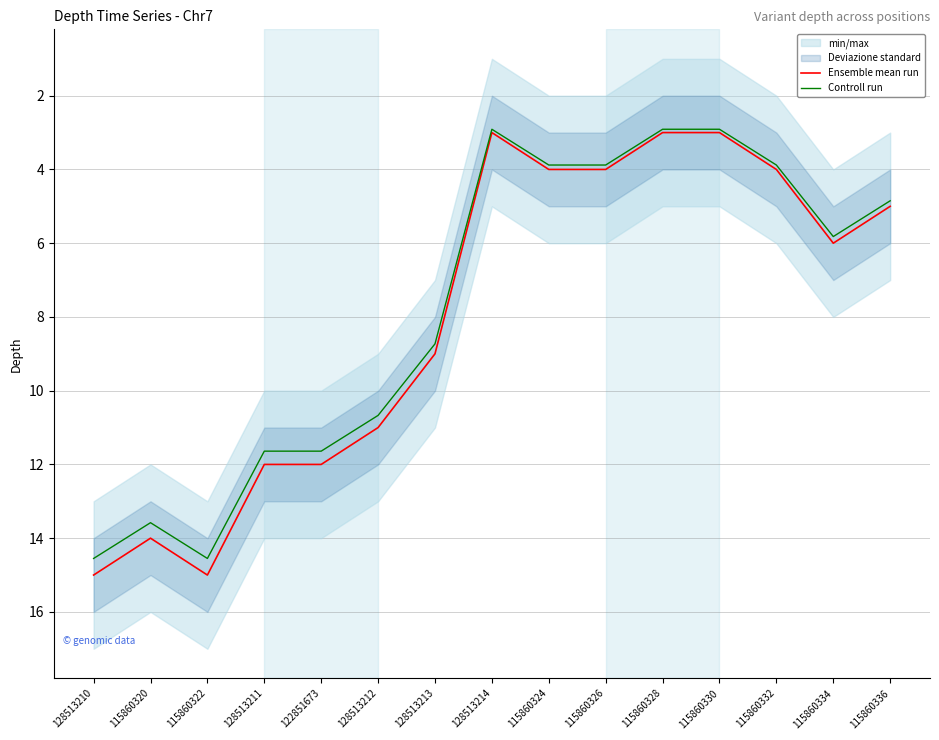

At how many categories does at least one series exceed 9?

6